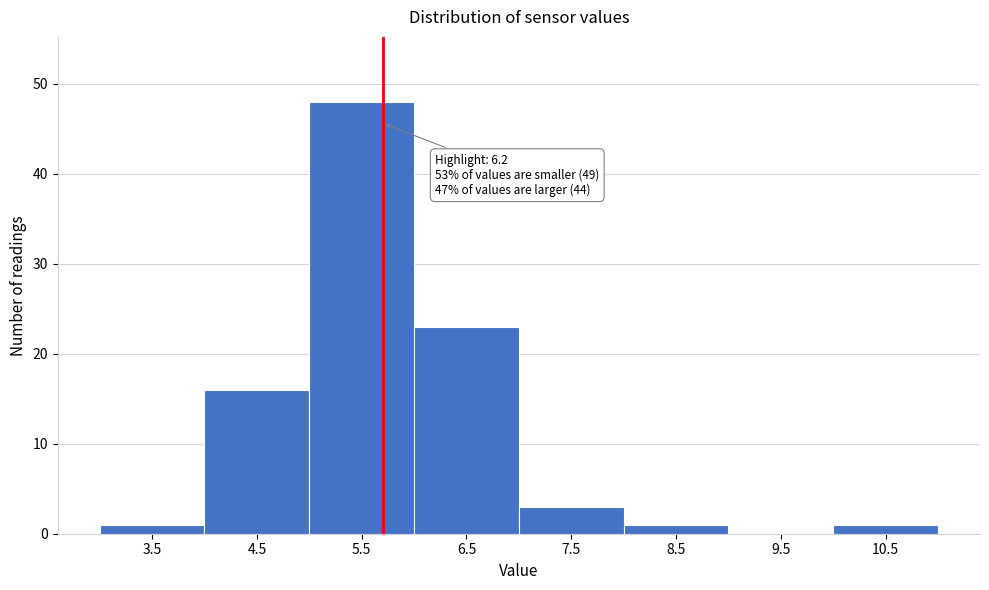

Reading left to right, what are all the values shown in this chart?

3.5=1	4.5=16	5.5=48	6.5=23	7.5=3	8.5=1	9.5=0	10.5=1